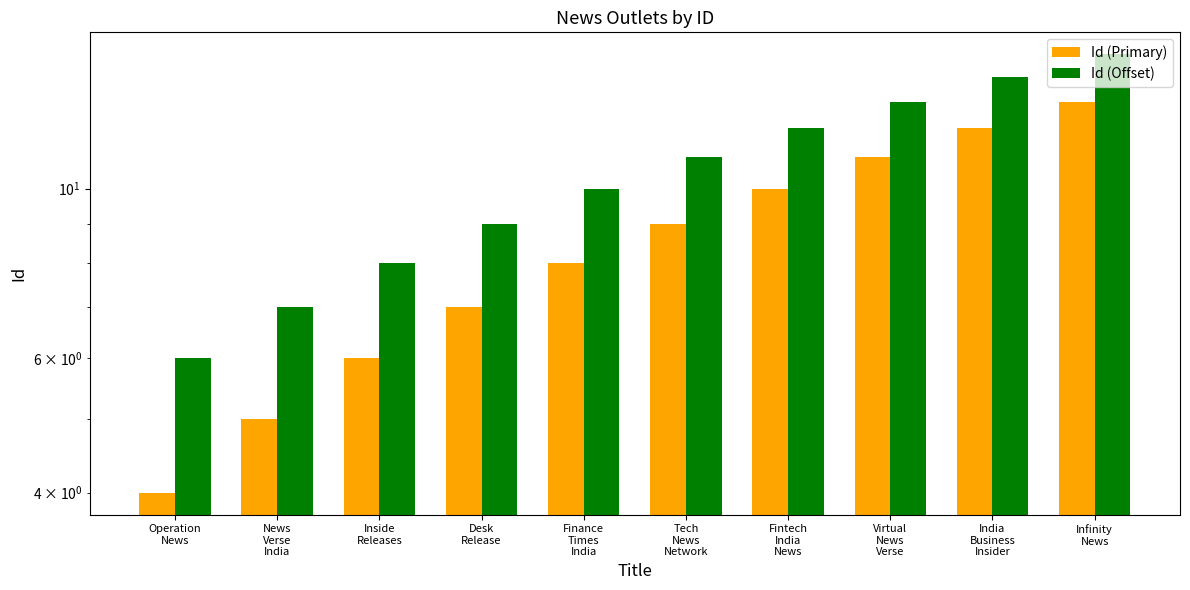

At which category is the sum across all series the highest?

Infinity
News